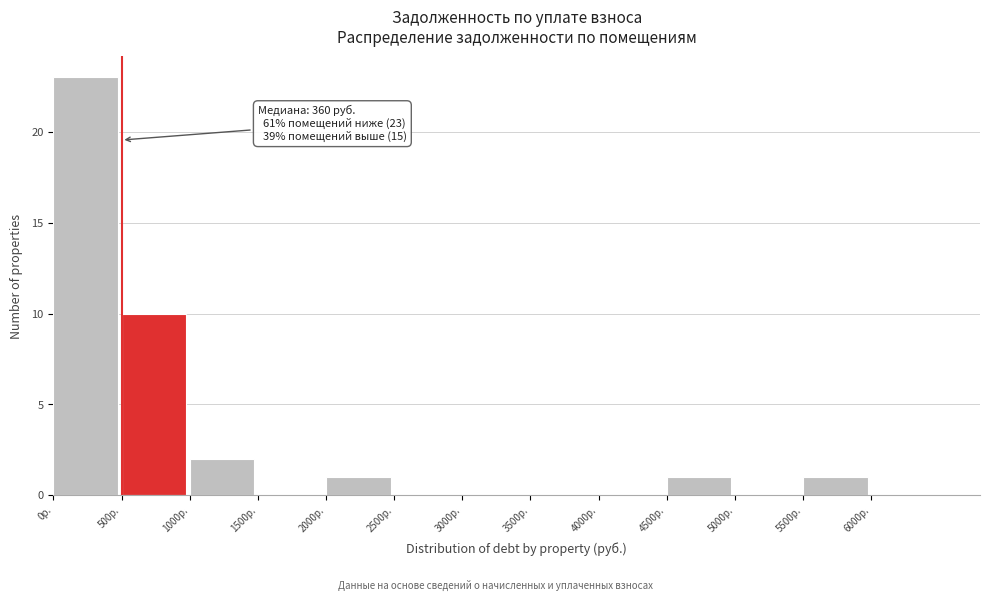

Over which range of the x-axis is the bar tallest?

0 to 500